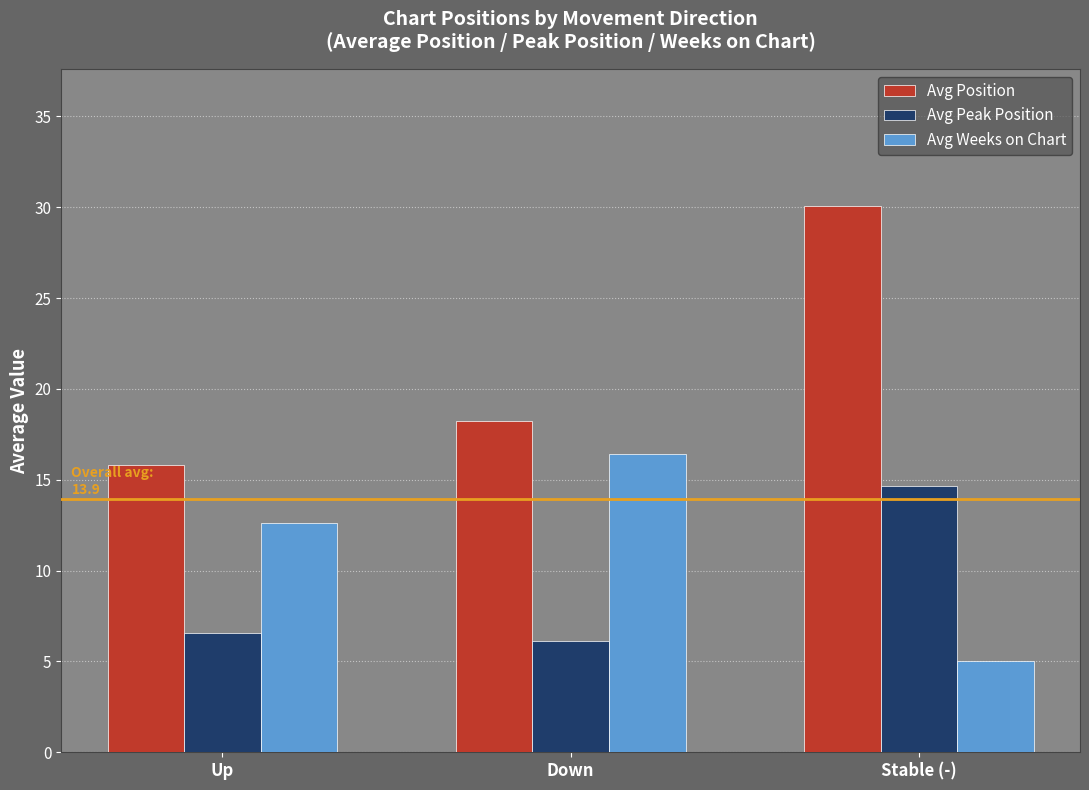

Rank the series by their average value, from lowest to highest.

Avg Peak Position, Avg Weeks on Chart, Avg Position